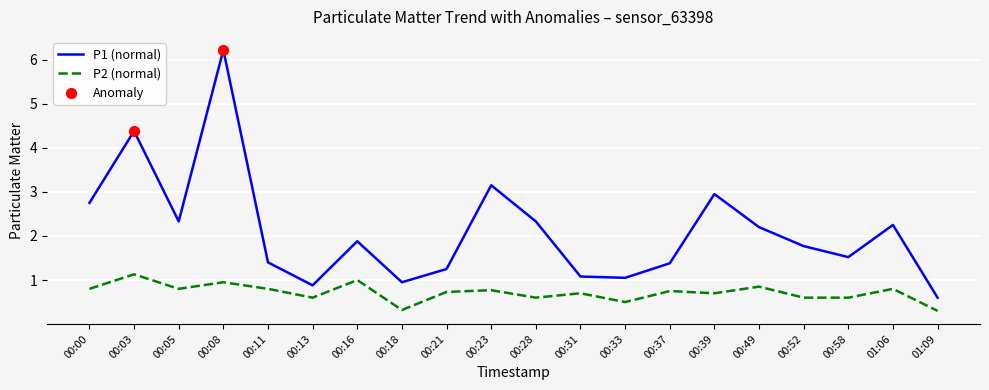

Which series has the widest spread of values?

P1 (normal)